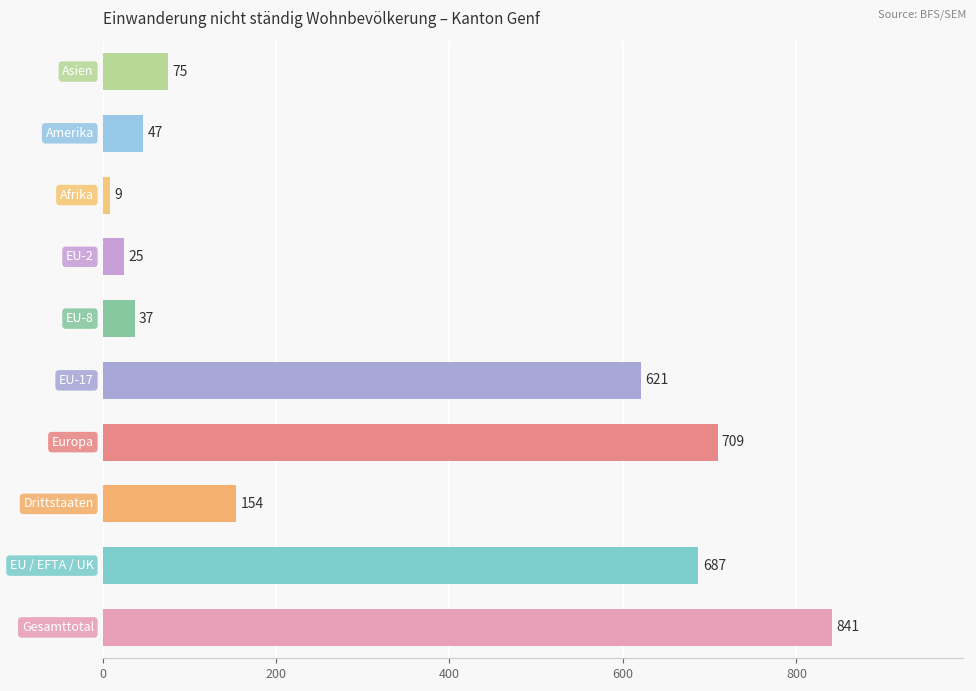

What is the greatest value displayed?

841